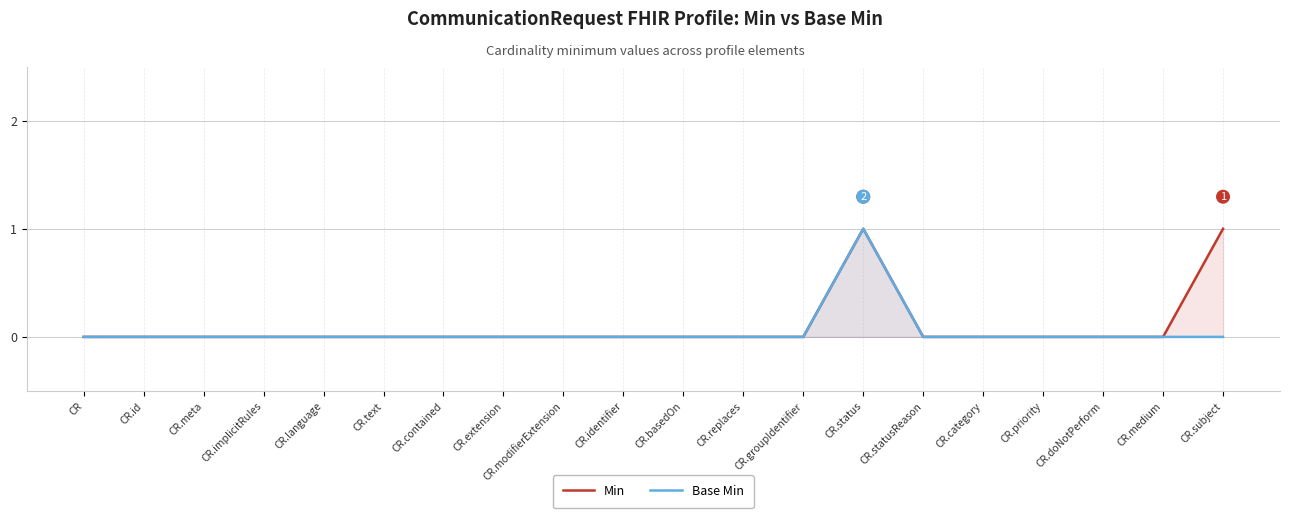

The Base Min series shows 0 at CR.implicitRules. True or false?

False